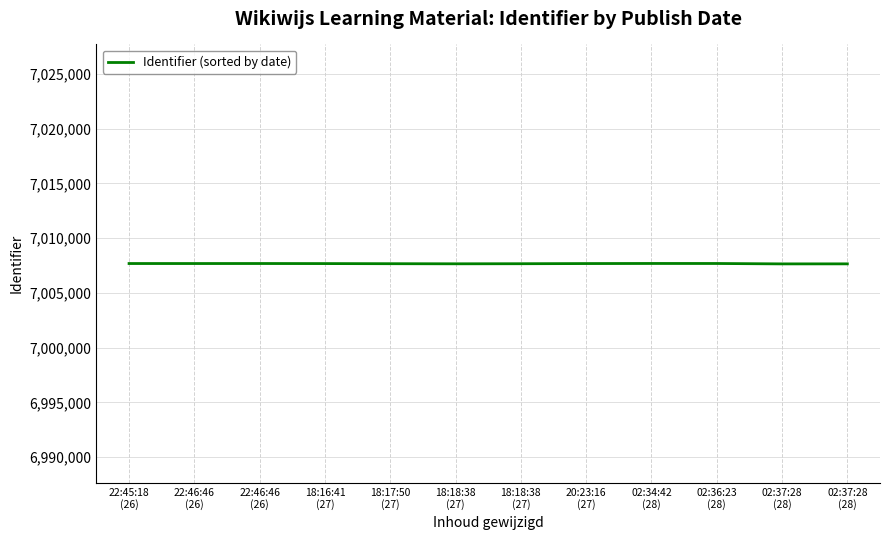

Reading right to left, extract all data points from this chart.

02:37:28
(28)=7007659	02:37:28
(28)=7007656	02:36:23
(28)=7007692	02:34:42
(28)=7007694	20:23:16
(27)=7007686	18:18:38
(27)=7007671	18:18:38
(27)=7007664	18:17:50
(27)=7007673	18:16:41
(27)=7007684	22:46:46
(26)=7007690	22:46:46
(26)=7007688	22:45:18
(26)=7007689